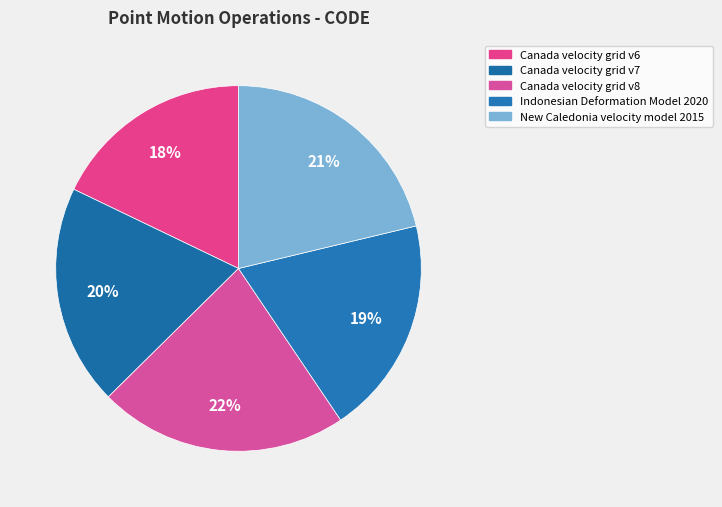

Rank the categories by value from lowest to highest.

Canada velocity grid v6, Indonesian Deformation Model 2020, Canada velocity grid v7, New Caledonia velocity model 2015, Canada velocity grid v8